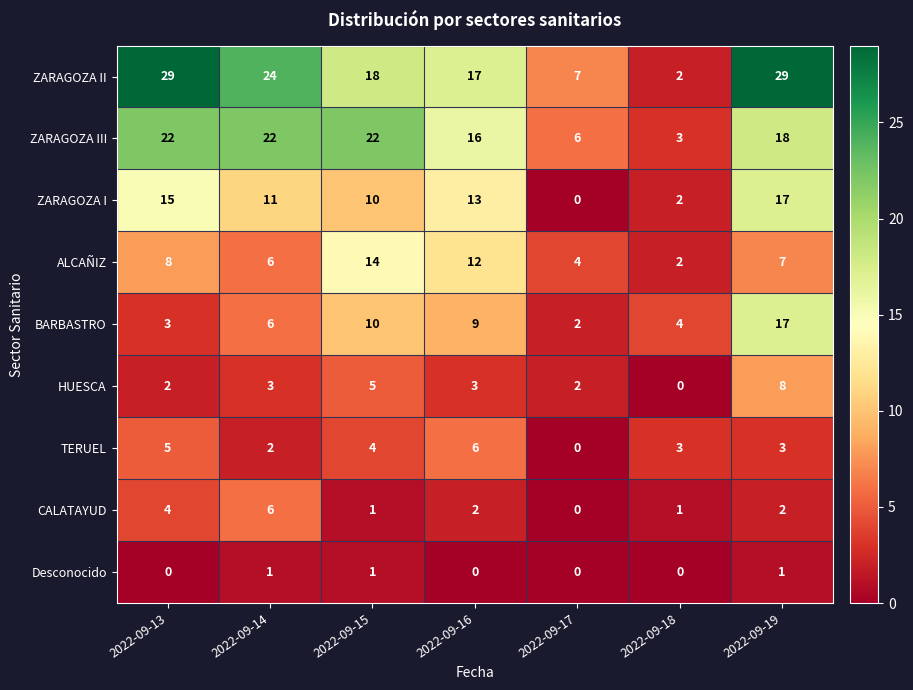

What is the sum of the ZARAGOZA I values at 2022-09-16 and 2022-09-14?

24